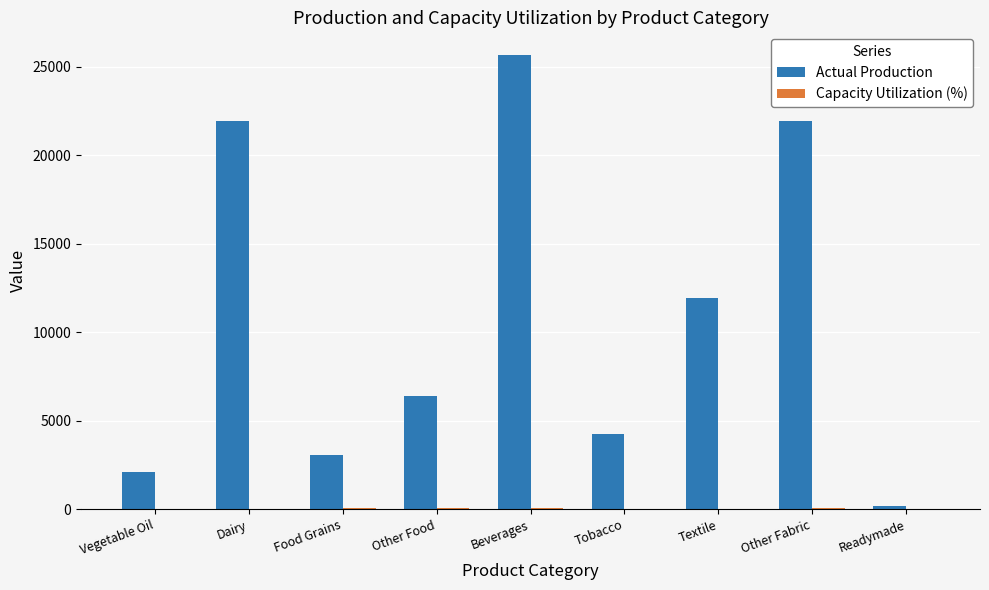

At which label is Actual Production closest to 12934?

Textile